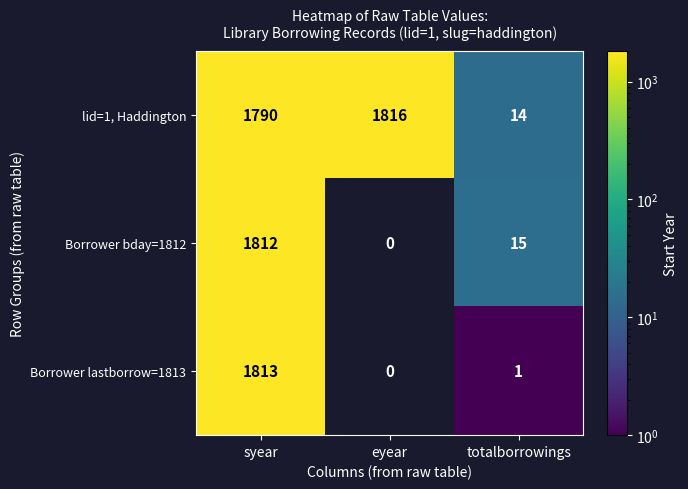

Is it true that Borrower lastborrow=1813 equals 0 at eyear?

True